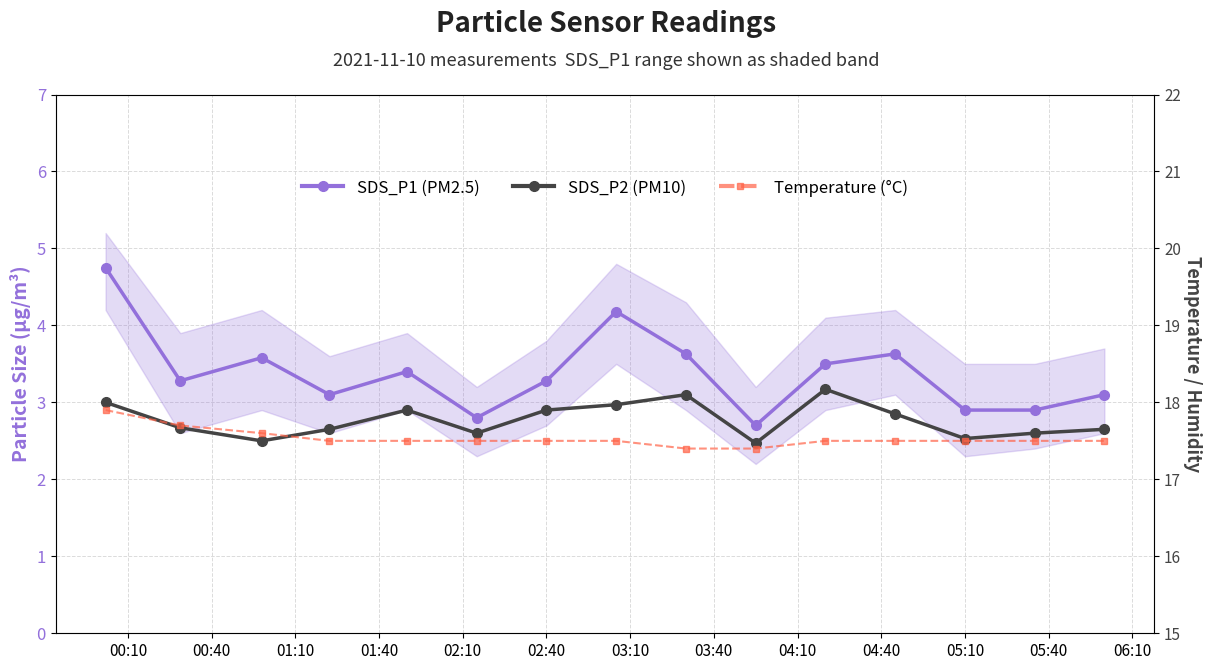

Which series has the widest spread of values?

SDS_P1 (PM2.5)